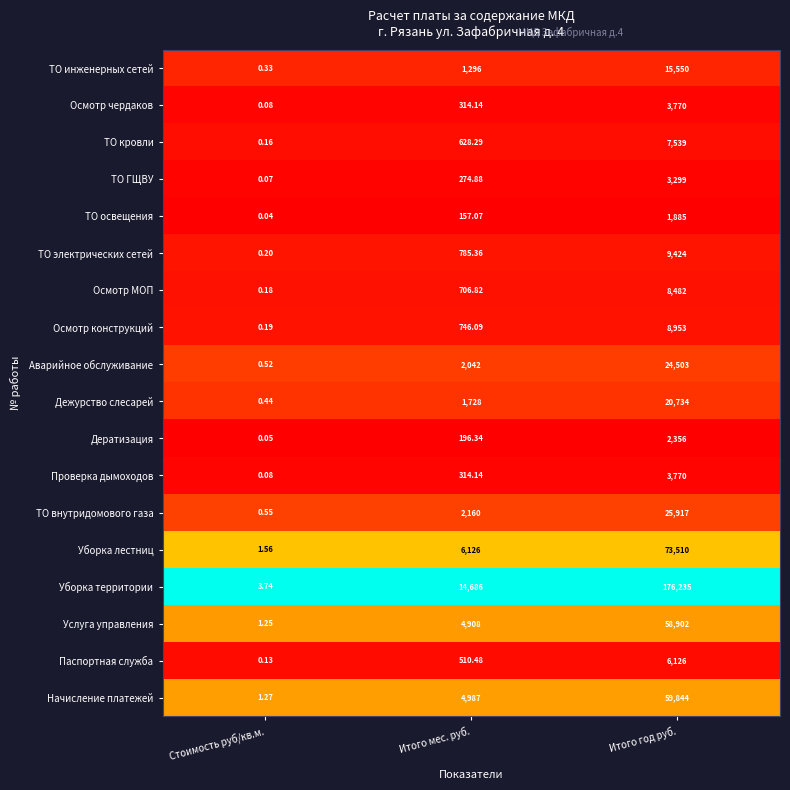

How many distinct data groups are displayed?

18